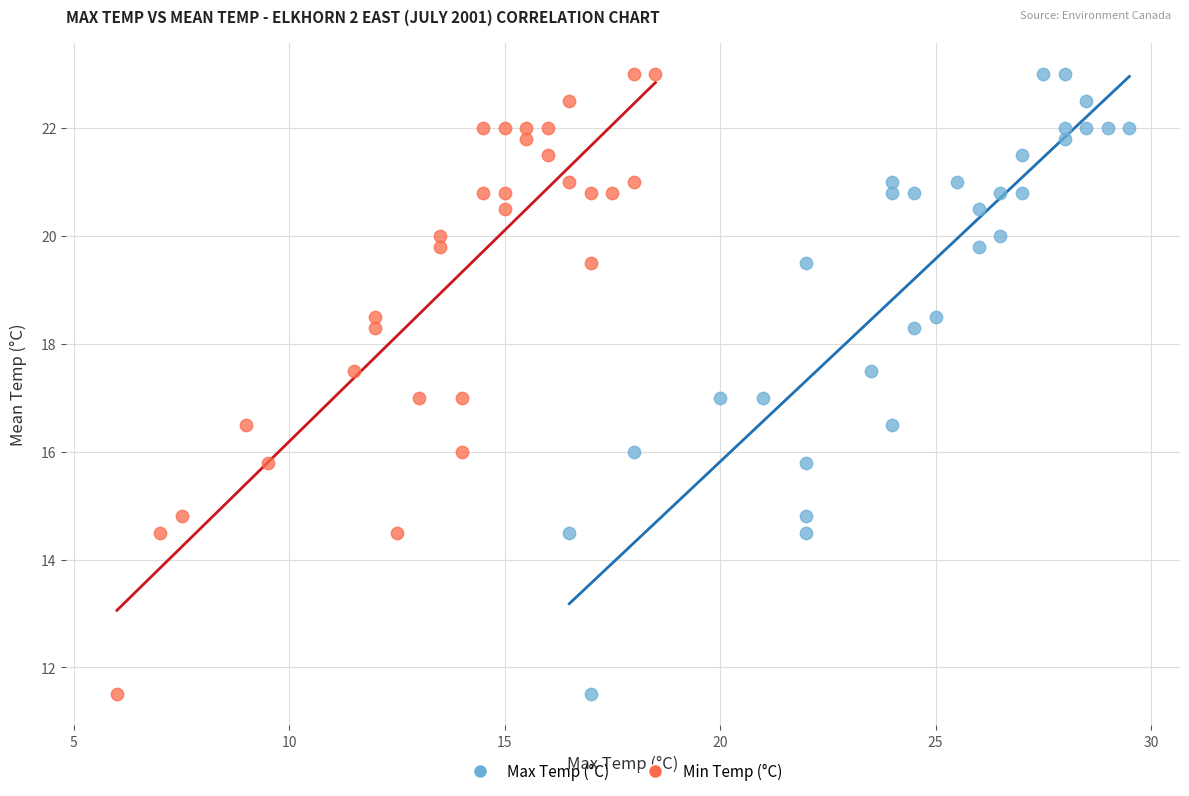

What are all the series names shown in the legend?

Max Temp (°C), Min Temp (°C)